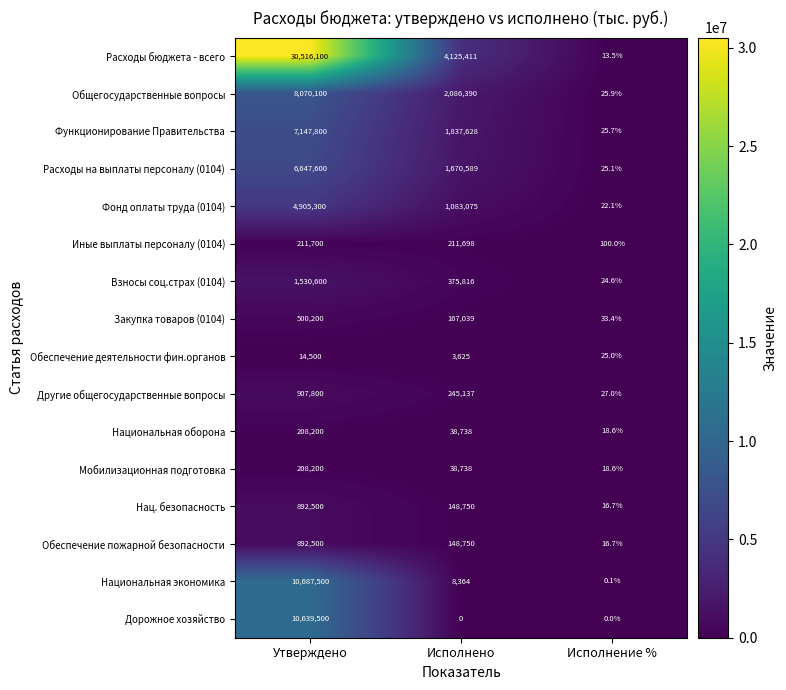

How many positive values does the Дорожное хозяйство series have?

1